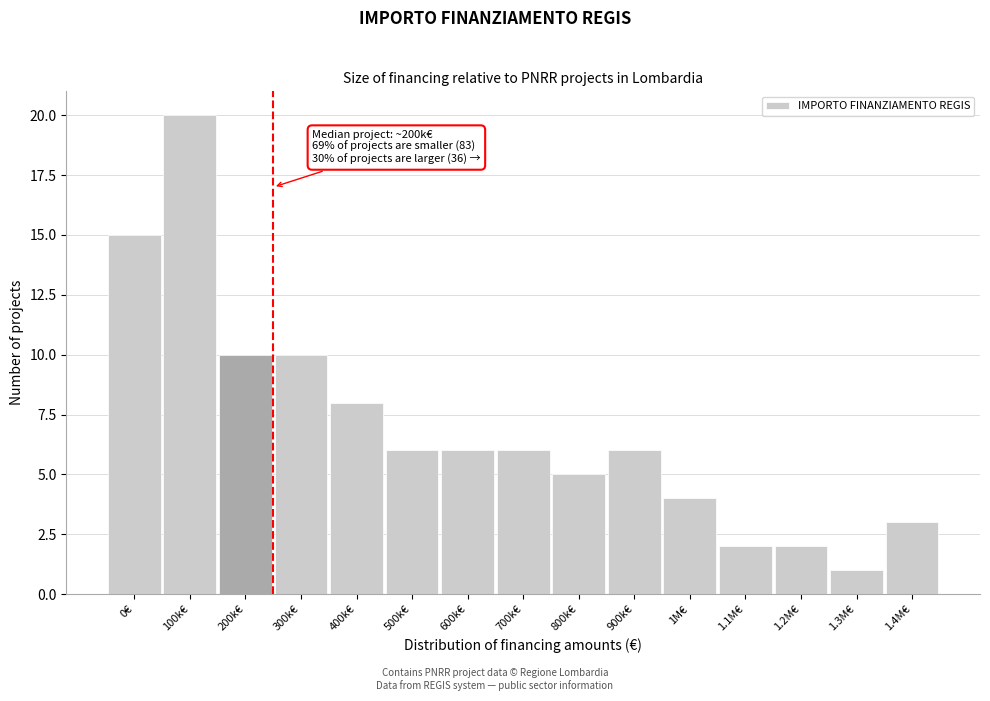

Reading right to left, list all the values displayed in this chart.

3	1	2	2	4	6	5	6	6	6	8	10	10	20	15